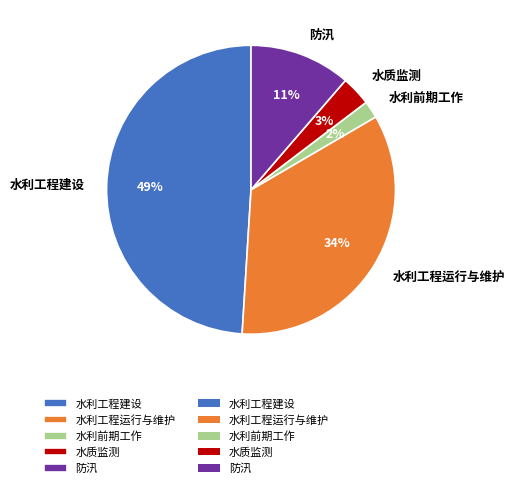

To the nearest percent, what percentage of the pie is 水质监测?

3%